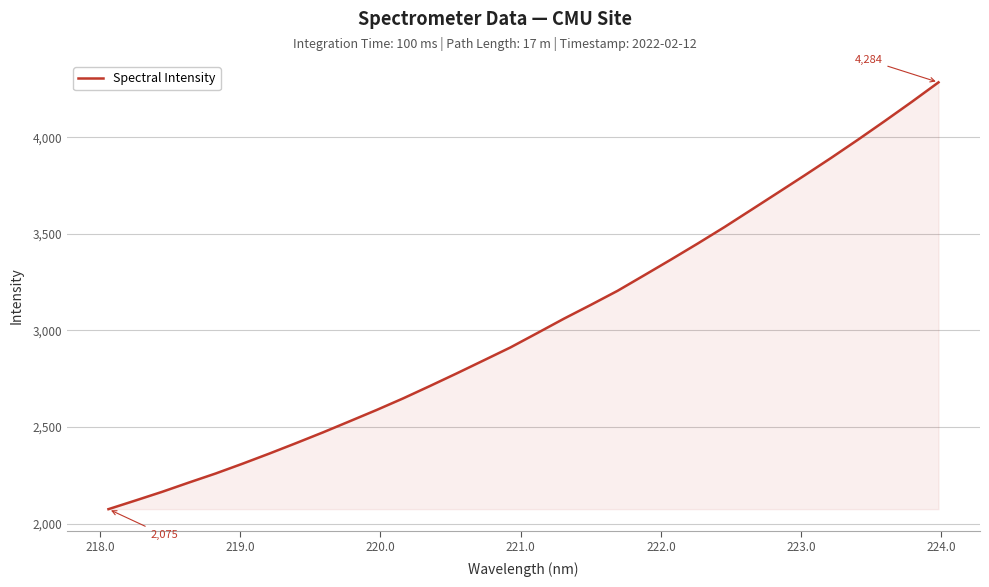

What is the maximum value shown in the chart?

4283.9